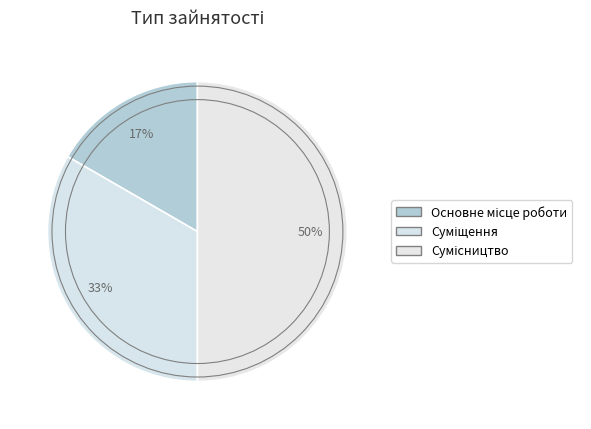

Count the number of slices in the pie.

3